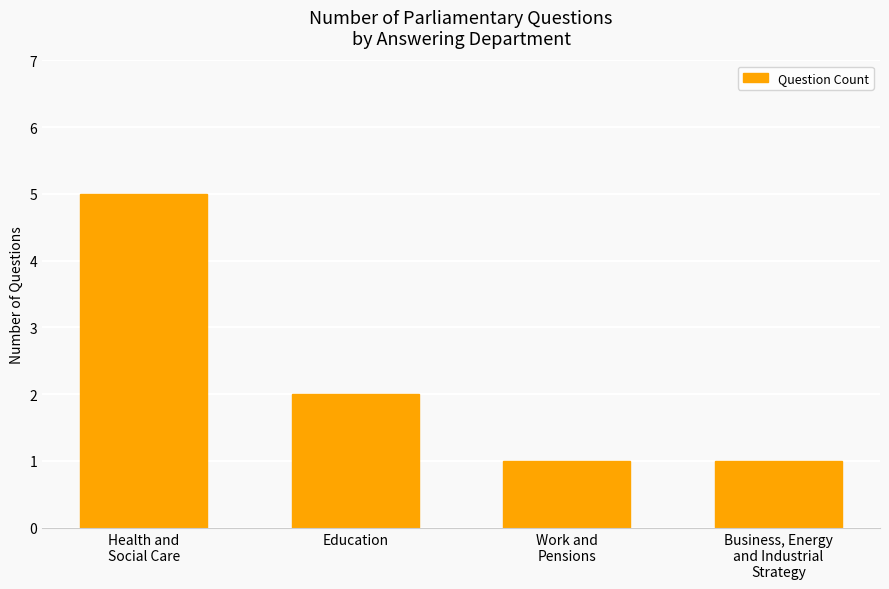

What is the average value?

2